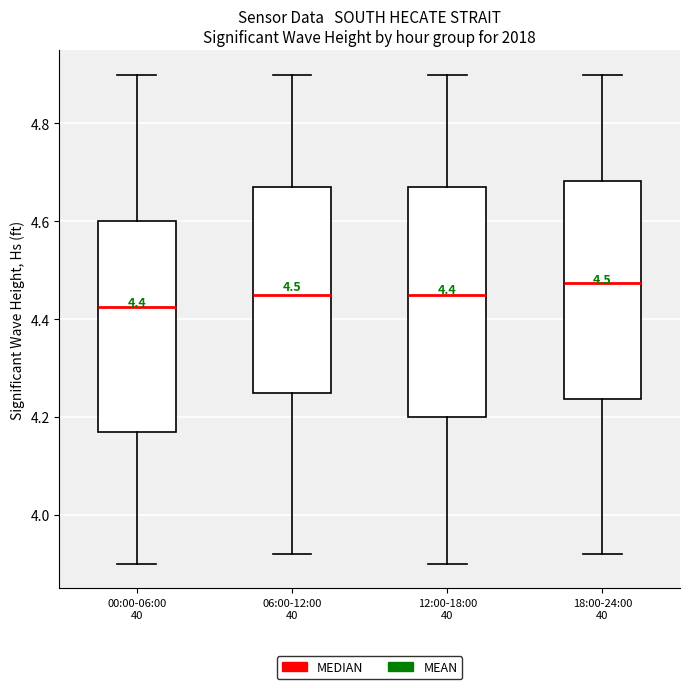

Which box has the highest median line?

18:00-24:00 40